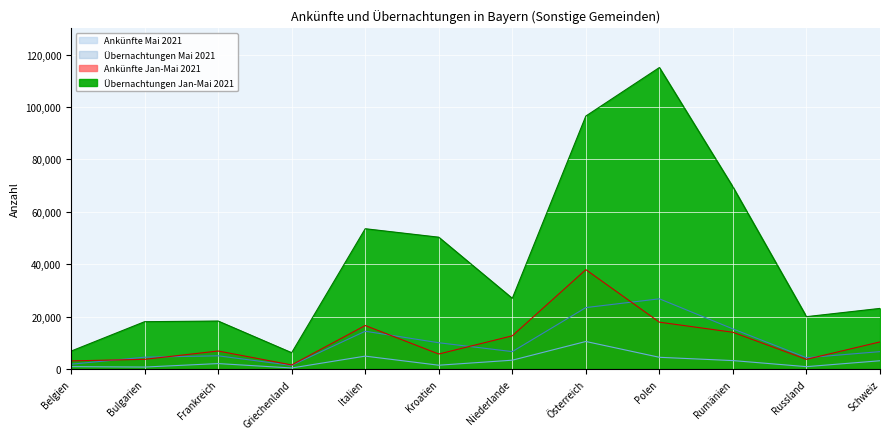

Reading left to right, list all the values displayed in this chart.

Ankünfte Mai 2021: Belgien=934	Bulgarien=769	Frankreich=2095	Griechenland=420	Italien=4936	Kroatien=1474	Niederlande=3384	Österreich=10526	Polen=4491	Rumänien=3237	Russland=924	Schweiz=3171
Übernachtungen Mai 2021: Belgien=1855	Bulgarien=4527	Frankreich=5063	Griechenland=1407	Italien=14429	Kroatien=10046	Niederlande=6658	Österreich=23453	Polen=26804	Rumänien=15326	Russland=4337	Schweiz=6654
Ankünfte Jan-Mai 2021: Belgien=3121	Bulgarien=3710	Frankreich=6893	Griechenland=1574	Italien=16623	Kroatien=5740	Niederlande=12692	Österreich=37929	Polen=17898	Rumänien=14036	Russland=3708	Schweiz=10366
Übernachtungen Jan-Mai 2021: Belgien=6851	Bulgarien=18074	Frankreich=18323	Griechenland=6243	Italien=53540	Kroatien=50308	Niederlande=26982	Österreich=96527	Polen=115035	Rumänien=69485	Russland=19996	Schweiz=23144